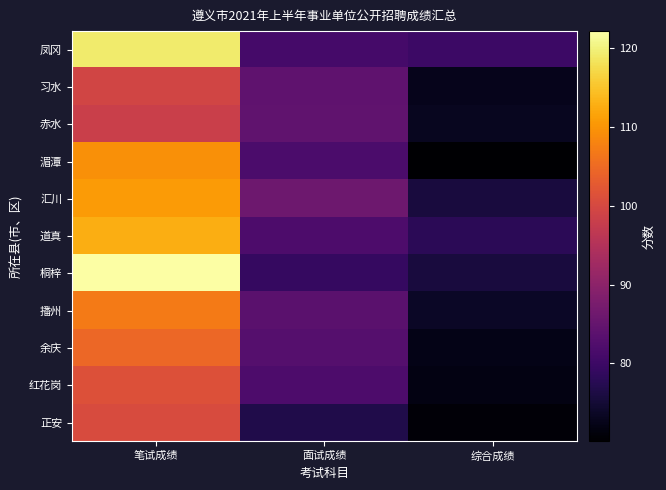

Reading left to right, transcribe all the data shown in this chart.

凤冈: 笔试成绩=119.2	面试成绩=80.9	综合成绩=80.1
习水: 笔试成绩=99.3	面试成绩=84.2	综合成绩=72.6
赤水: 笔试成绩=98.2	面试成绩=84.5	综合成绩=73.1
湄潭: 笔试成绩=109.5	面试成绩=81.8	综合成绩=70.1
汇川: 笔试成绩=110.7	面试成绩=86.0	综合成绩=75.8
道真: 笔试成绩=112.6	面试成绩=82.0	综合成绩=77.9
桐梓: 笔试成绩=122.2	面试成绩=79.2	综合成绩=75.8
播州: 笔试成绩=107.1	面试成绩=83.6	综合成绩=73.6
余庆: 笔试成绩=104.5	面试成绩=83.0	综合成绩=72.3
红花岗: 笔试成绩=101.2	面试成绩=81.9	综合成绩=71.9
正安: 笔试成绩=100.5	面试成绩=76.7	综合成绩=70.9